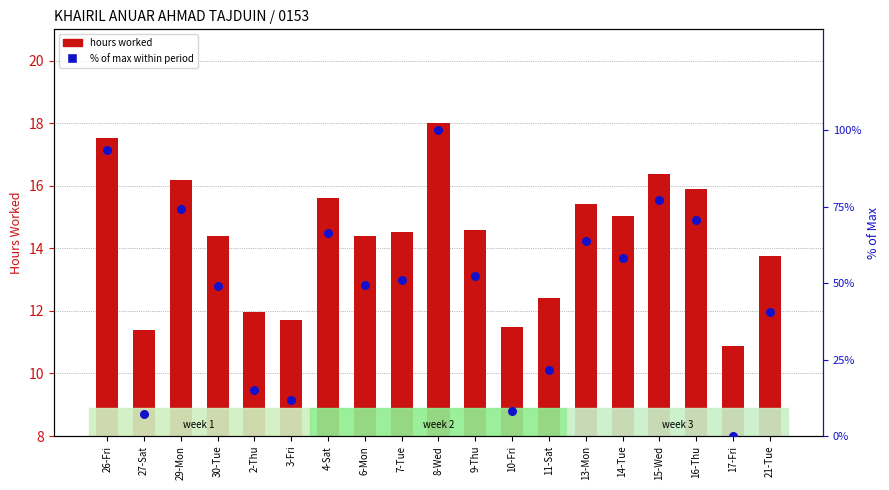

At which category is the sum across all series the highest?

8-Wed